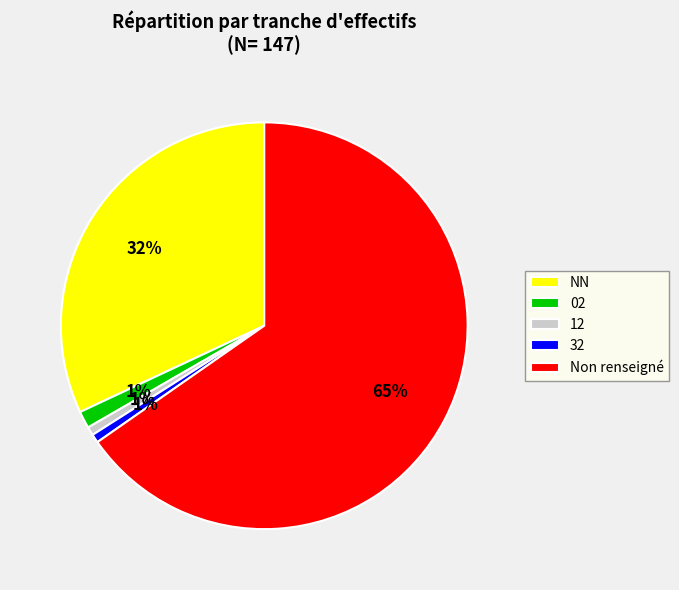

Is it true that NN is 24% of the pie?

False